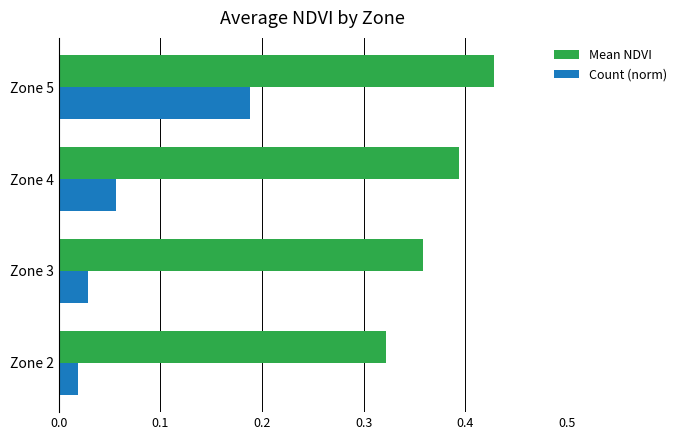

Where is Mean NDVI nearest to the value 0?

Zone 2